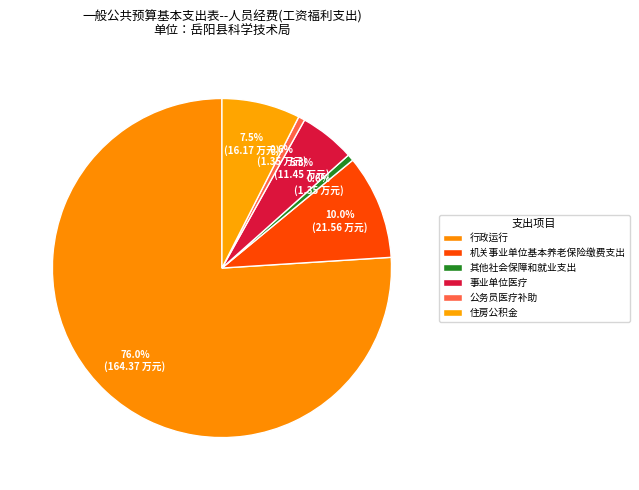

To the nearest percent, what percentage of the pie is 住房公积金?

7%